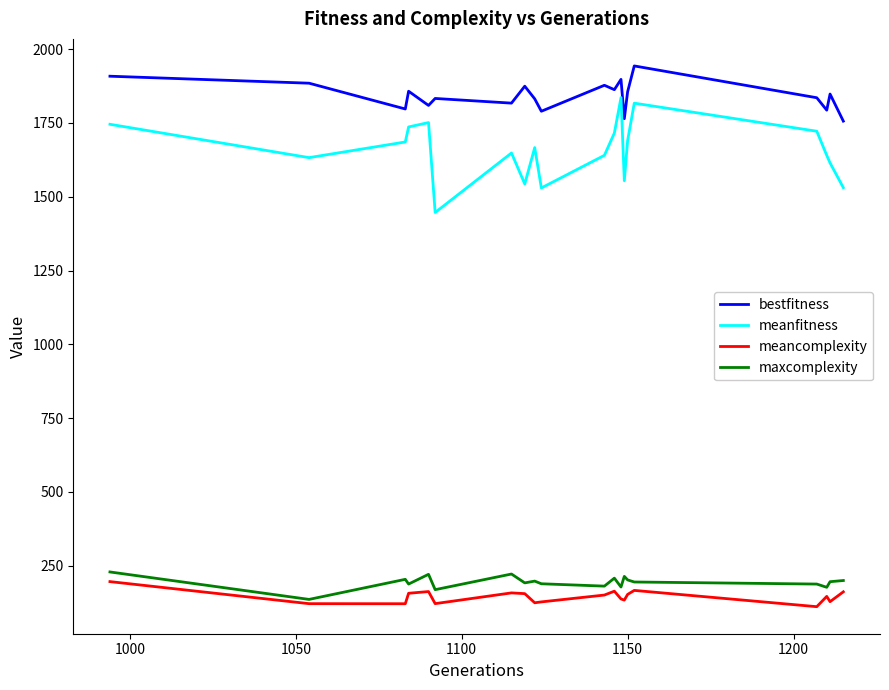

True or false: meanfitness and meancomplexity intersect in this chart.

False